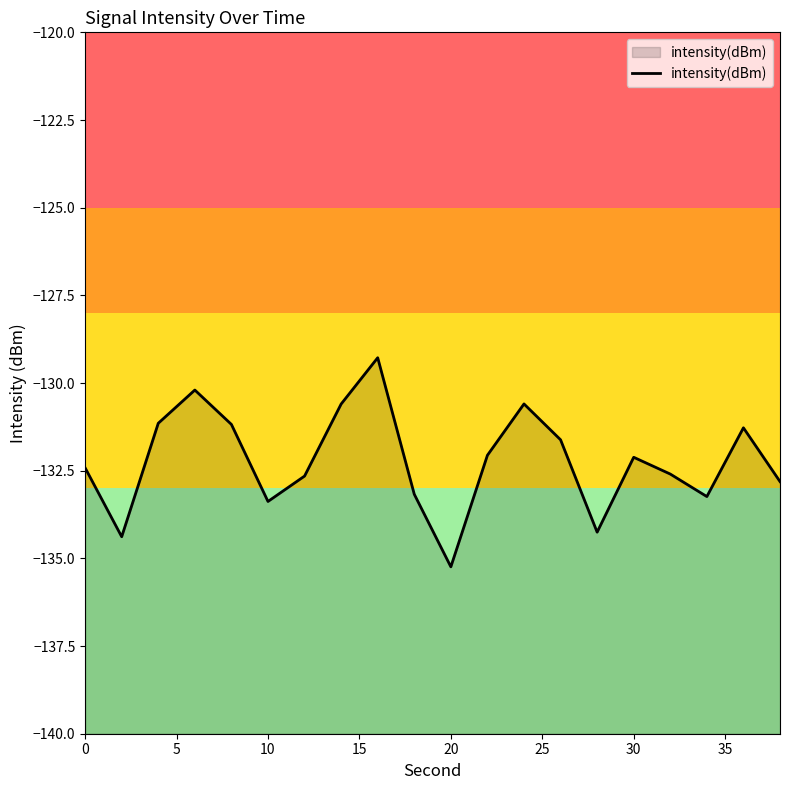

What value does the data have at 10?

-133.4